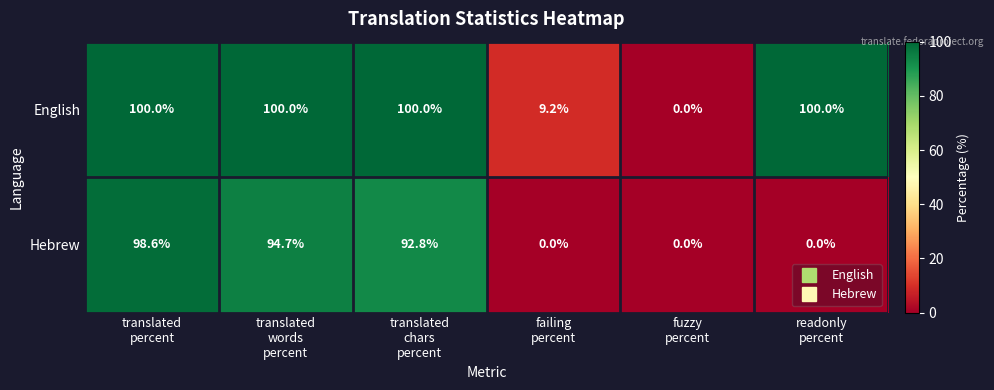

Reading left to right, list all the values displayed in this chart.

English: 100.0	100.0	100.0	9.2	0.0	100.0
Hebrew: 98.6	94.7	92.8	0.0	0.0	0.0